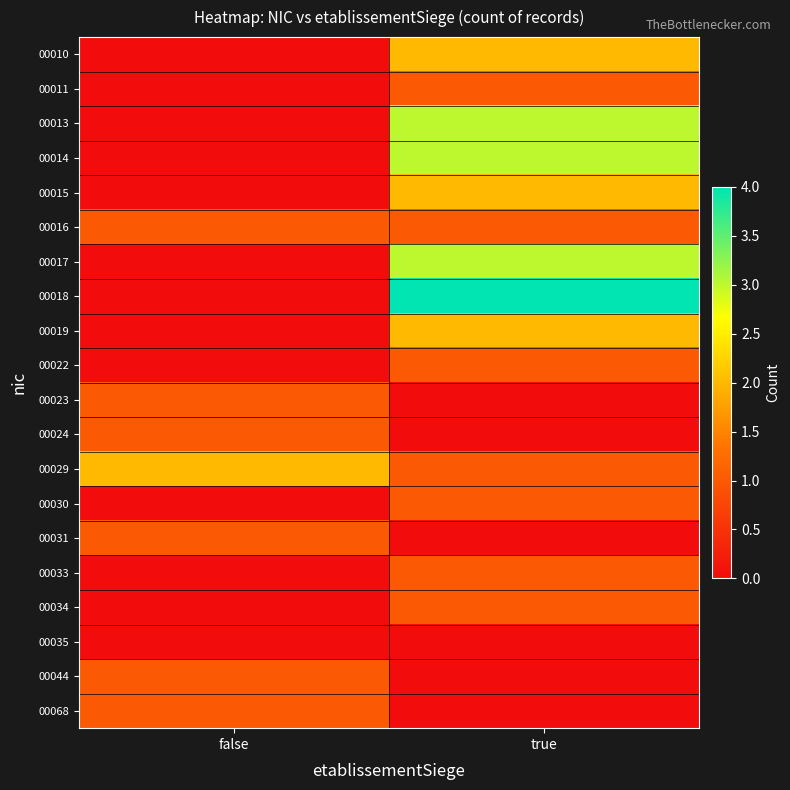

Reading right to left, what are all the values shown in this chart?

00010: true=2	false=0
00011: true=1	false=0
00013: true=3	false=0
00014: true=3	false=0
00015: true=2	false=0
00016: true=1	false=1
00017: true=3	false=0
00018: true=4	false=0
00019: true=2	false=0
00022: true=1	false=0
00023: true=0	false=1
00024: true=0	false=1
00029: true=1	false=2
00030: true=1	false=0
00031: true=0	false=1
00033: true=1	false=0
00034: true=1	false=0
00035: true=0	false=0
00044: true=0	false=1
00068: true=0	false=1